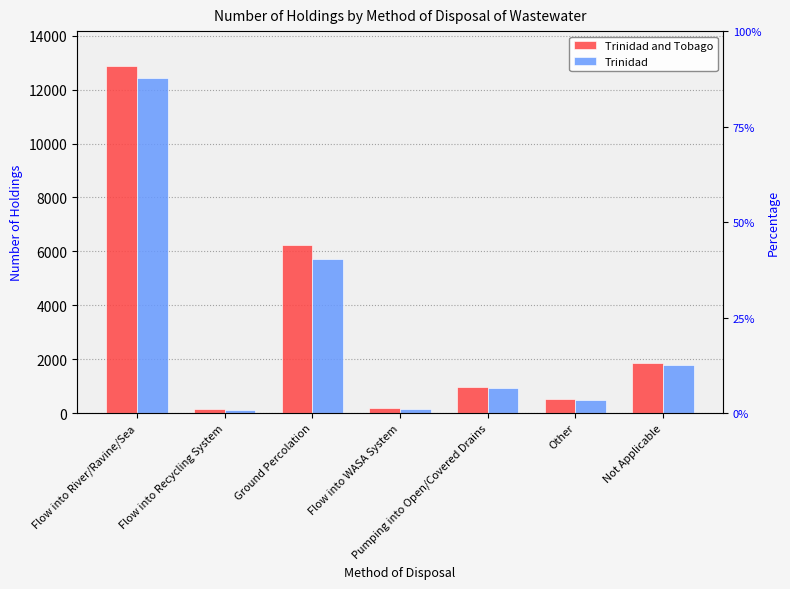

What is the label of the 7th bar from the left?

Not Applicable